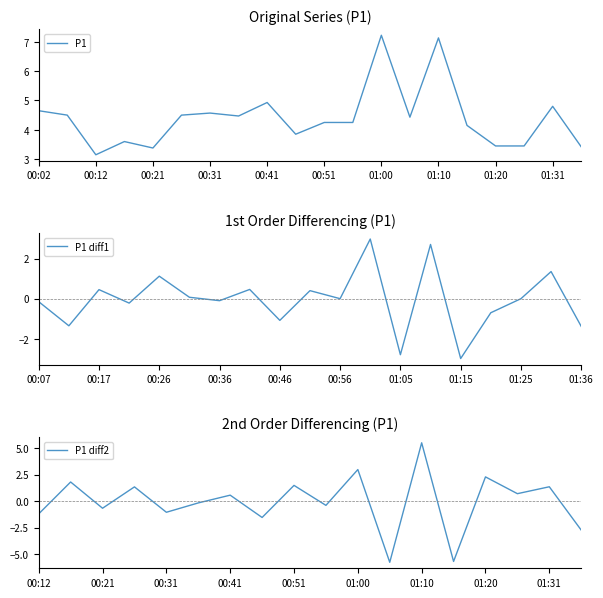

List the labels in order of value, smallest first.

00:12, 00:21, 01:36, 01:20, 01:25, 00:17, 00:46, 01:15, 00:51, 00:56, 01:05, 00:36, 00:07, 00:26, 00:31, 00:02, 01:31, 00:41, 01:10, 01:00